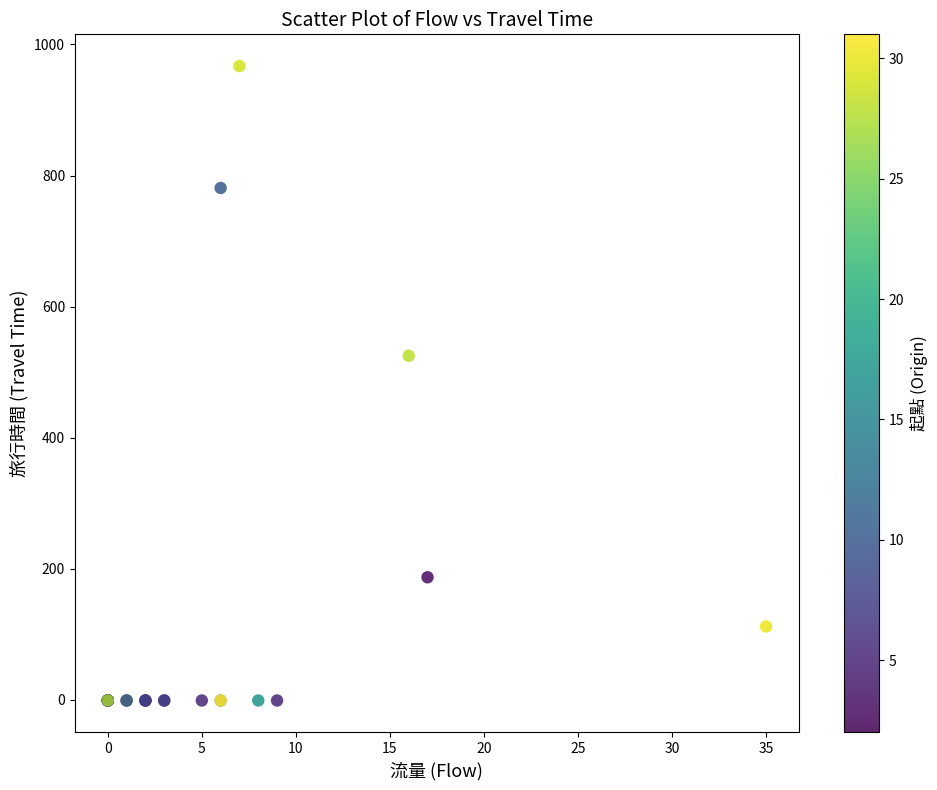

What Y value in the scatter plot is closest to 483?

525